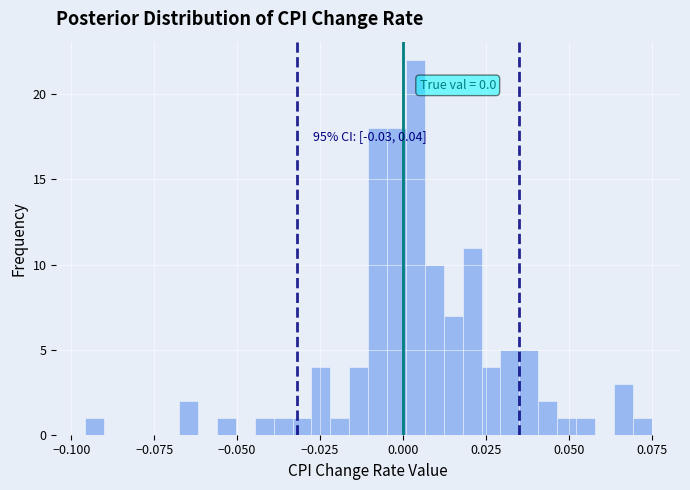

Read against the x-axis, roughly where is the centre of the tallest bar?

0.005